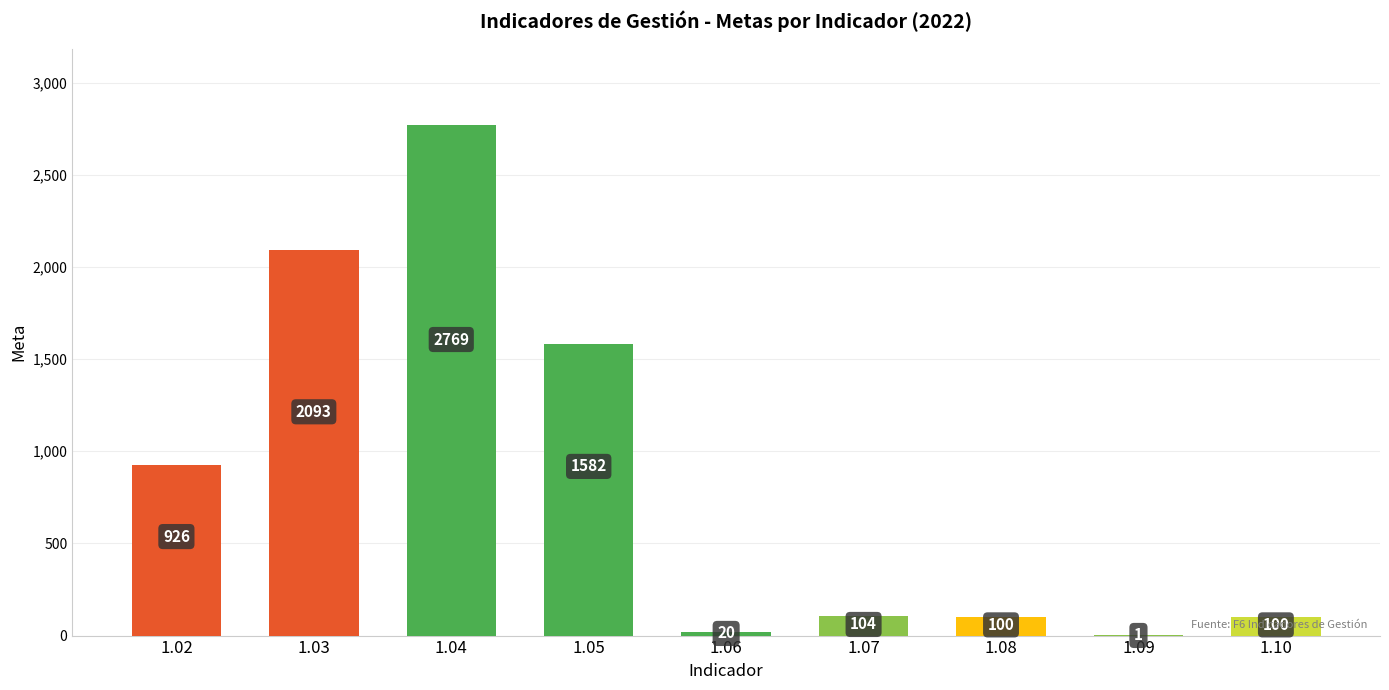

What is the ratio of the value at 1.03 to the value at 1.09?

2093.0